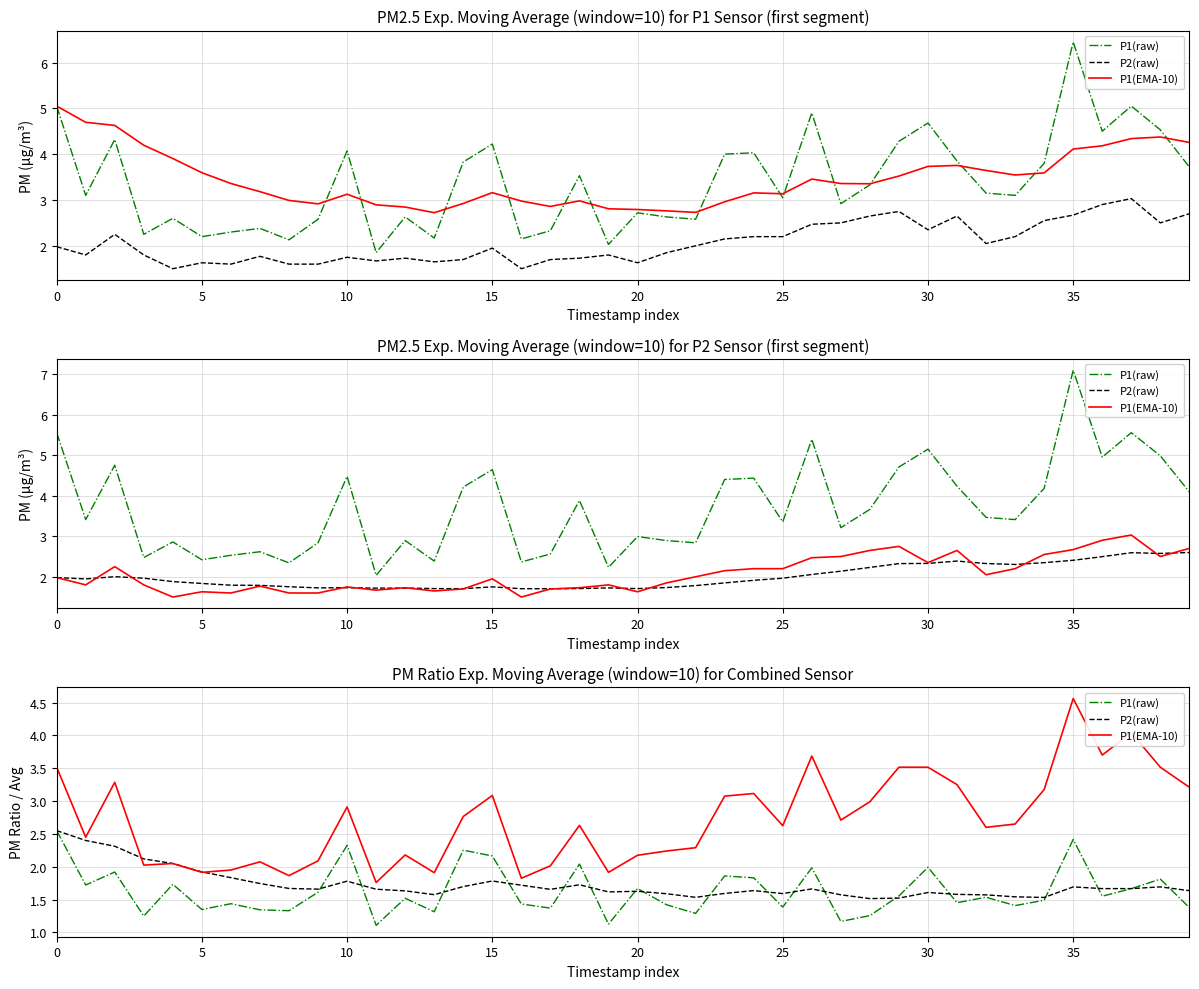

True or false: P2(raw) has a value of 1.6 at 39.

True